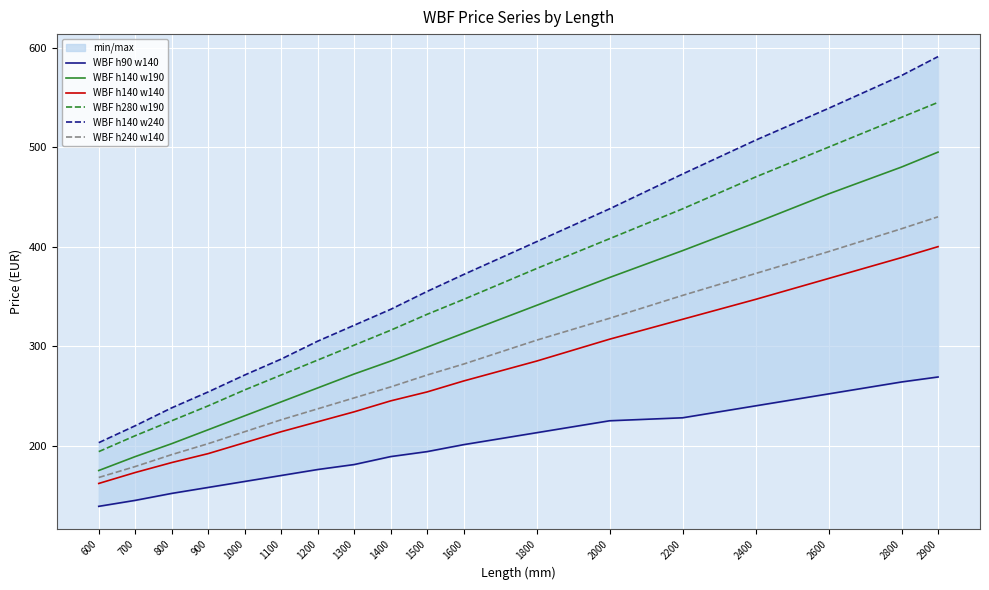

True or false: WBF h90 w140 and WBF h140 w140 intersect in this chart.

False